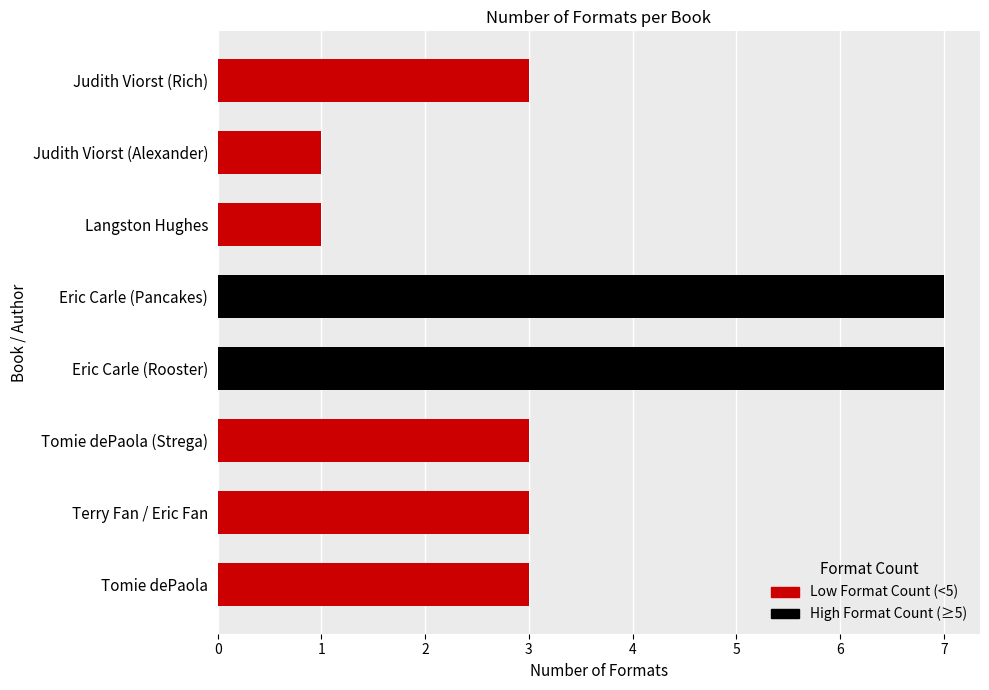

True or false: the data shows 3 at Tomie dePaola (Strega).

True